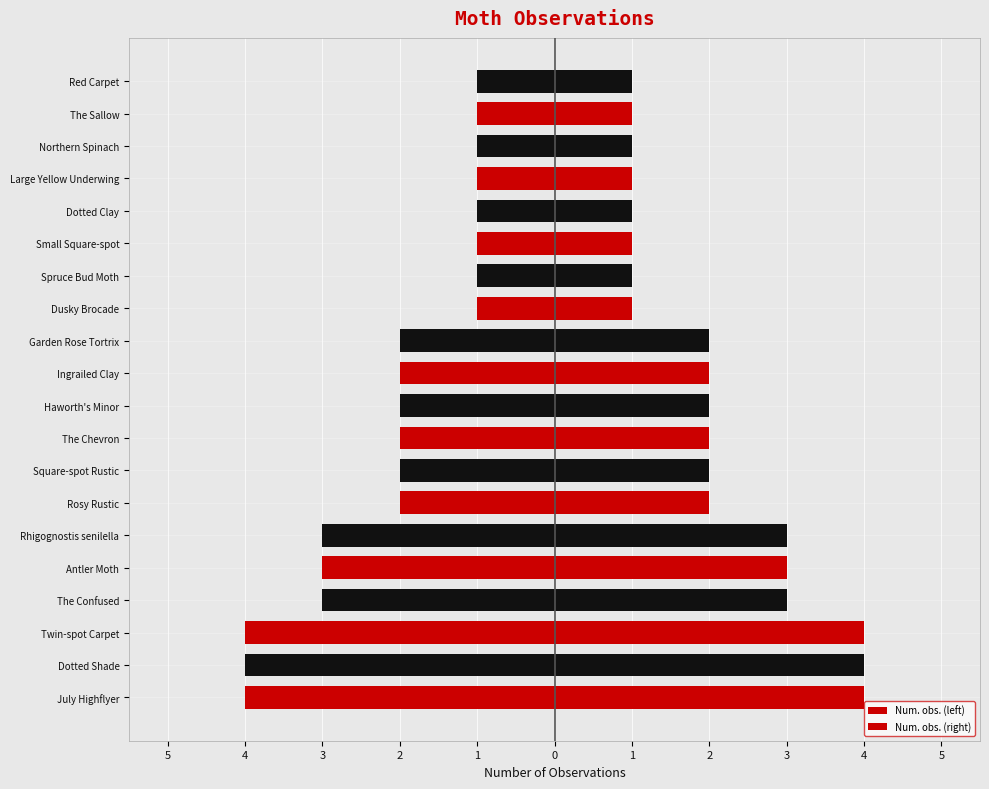

Rank the series at Dusky Brocade from lowest to highest value.

Num. obs. (left), Num. obs. (right)